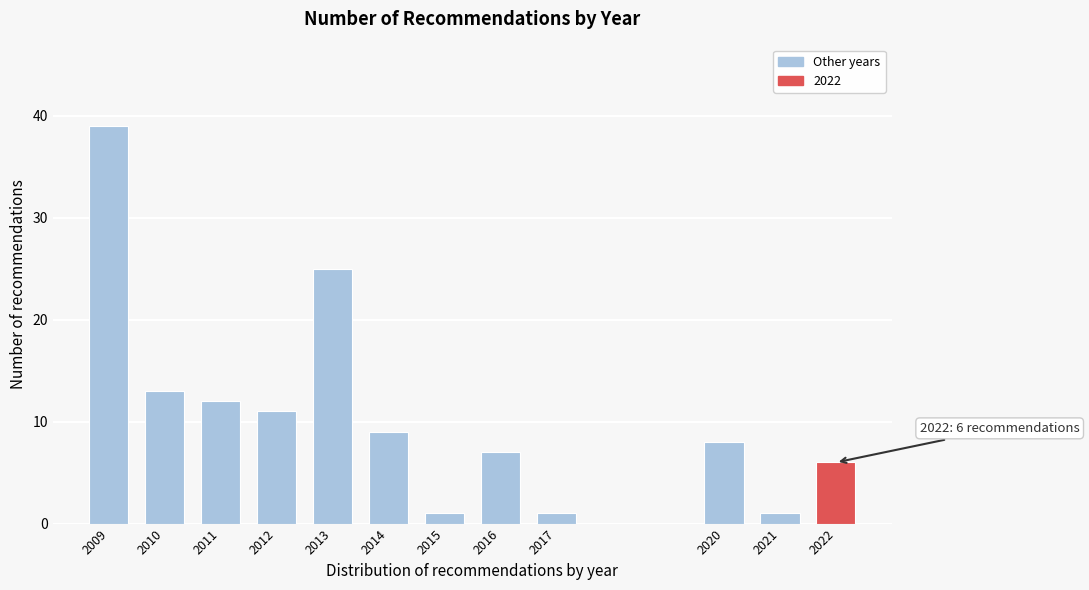

Reading left to right, what are all the values shown in this chart?

2009=39	2010=13	2011=12	2012=11	2013=25	2014=9	2015=1	2016=7	2017=1	2020=8	2021=1	2022=6